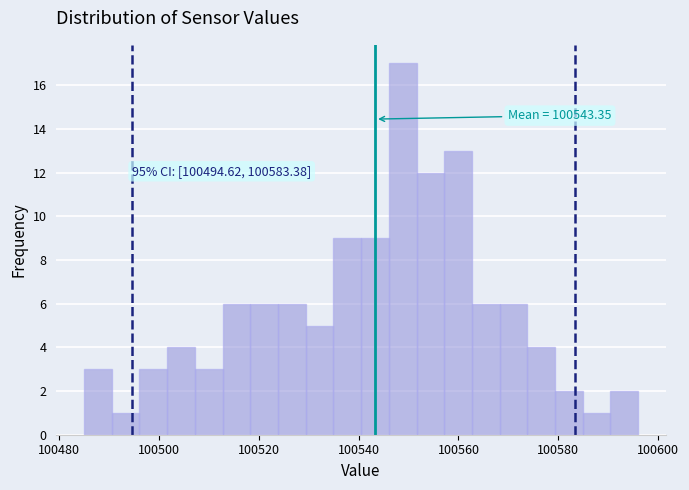

Around what value on the x-axis is the tallest bar? Give the approximate position of its centre, as read against the axis.

100548